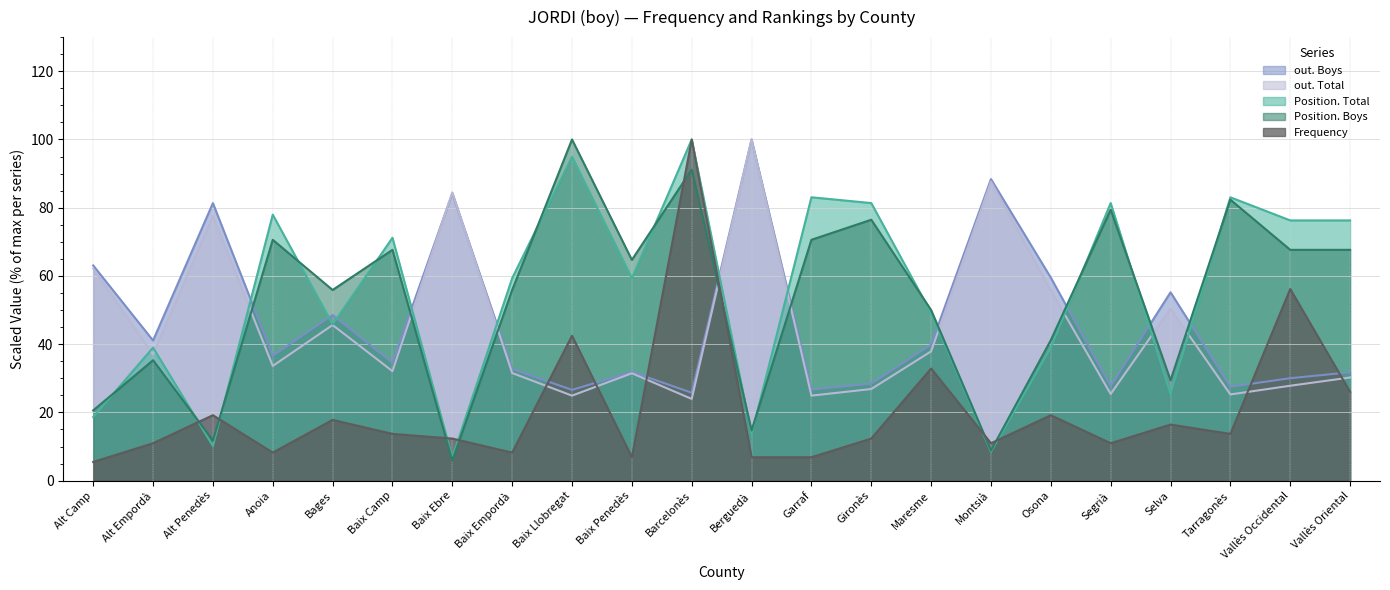

What is the maximum value shown in the chart?

100.0